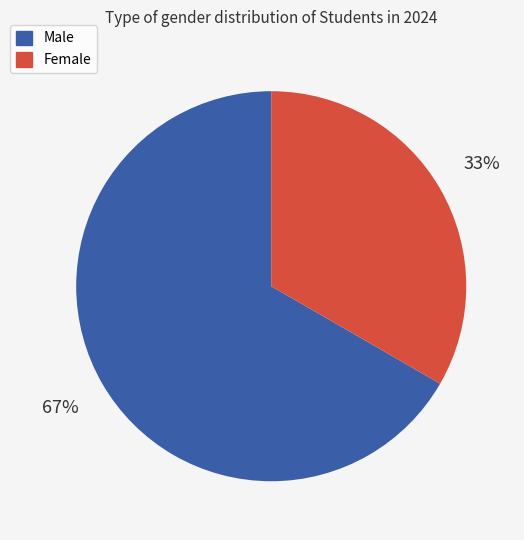

Combined, do Female and Male account for over 50%?

Yes